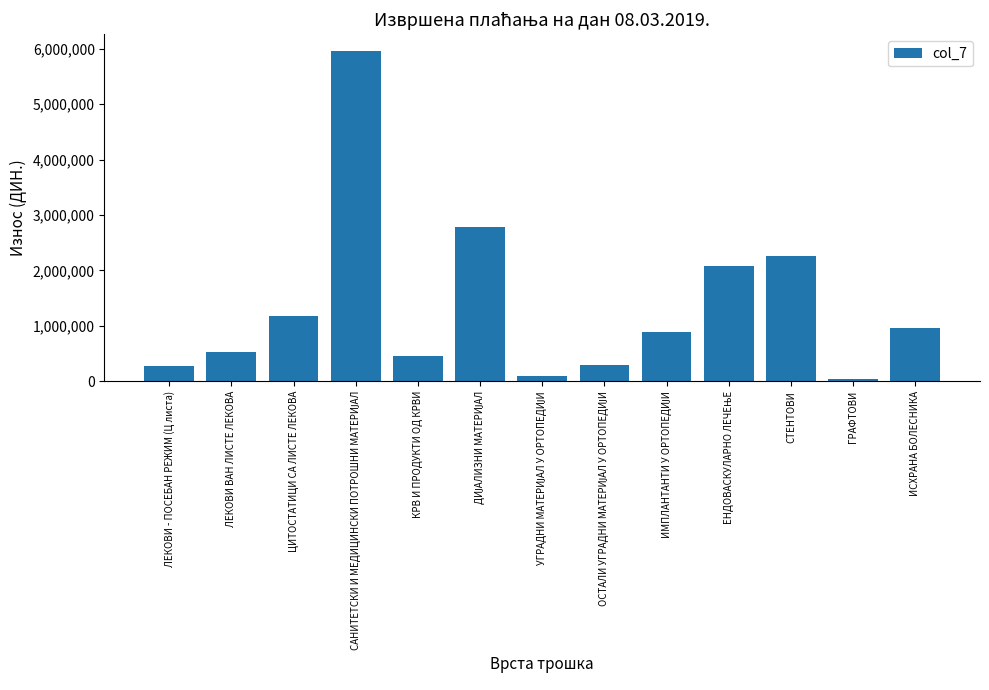

Does the chart contain any negative values?

No